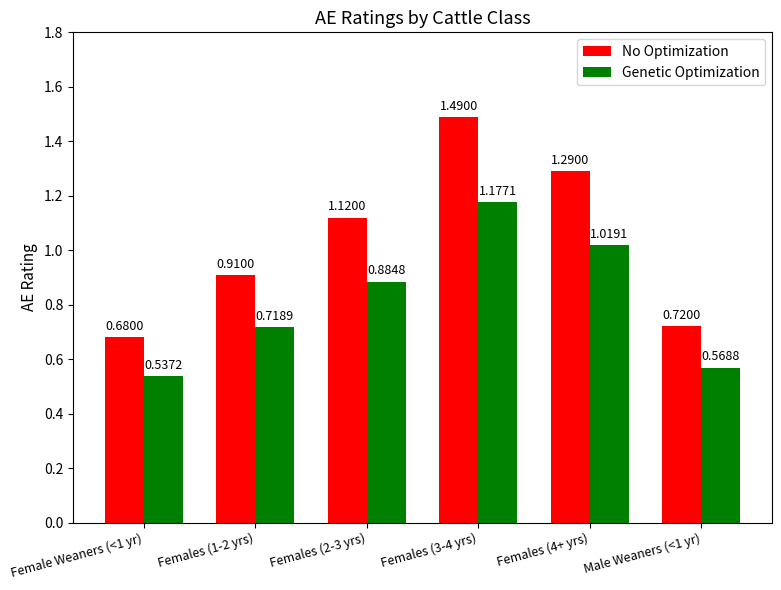

What is the average value of the Genetic Optimization series?

0.8